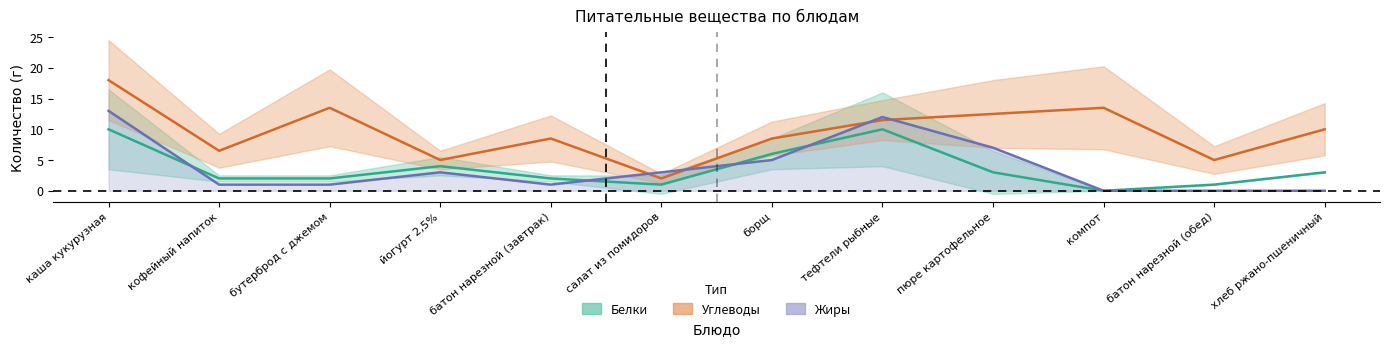

Is it true that Белки (центр) equals 0.7 at батон нарезной (завтрак)?

False